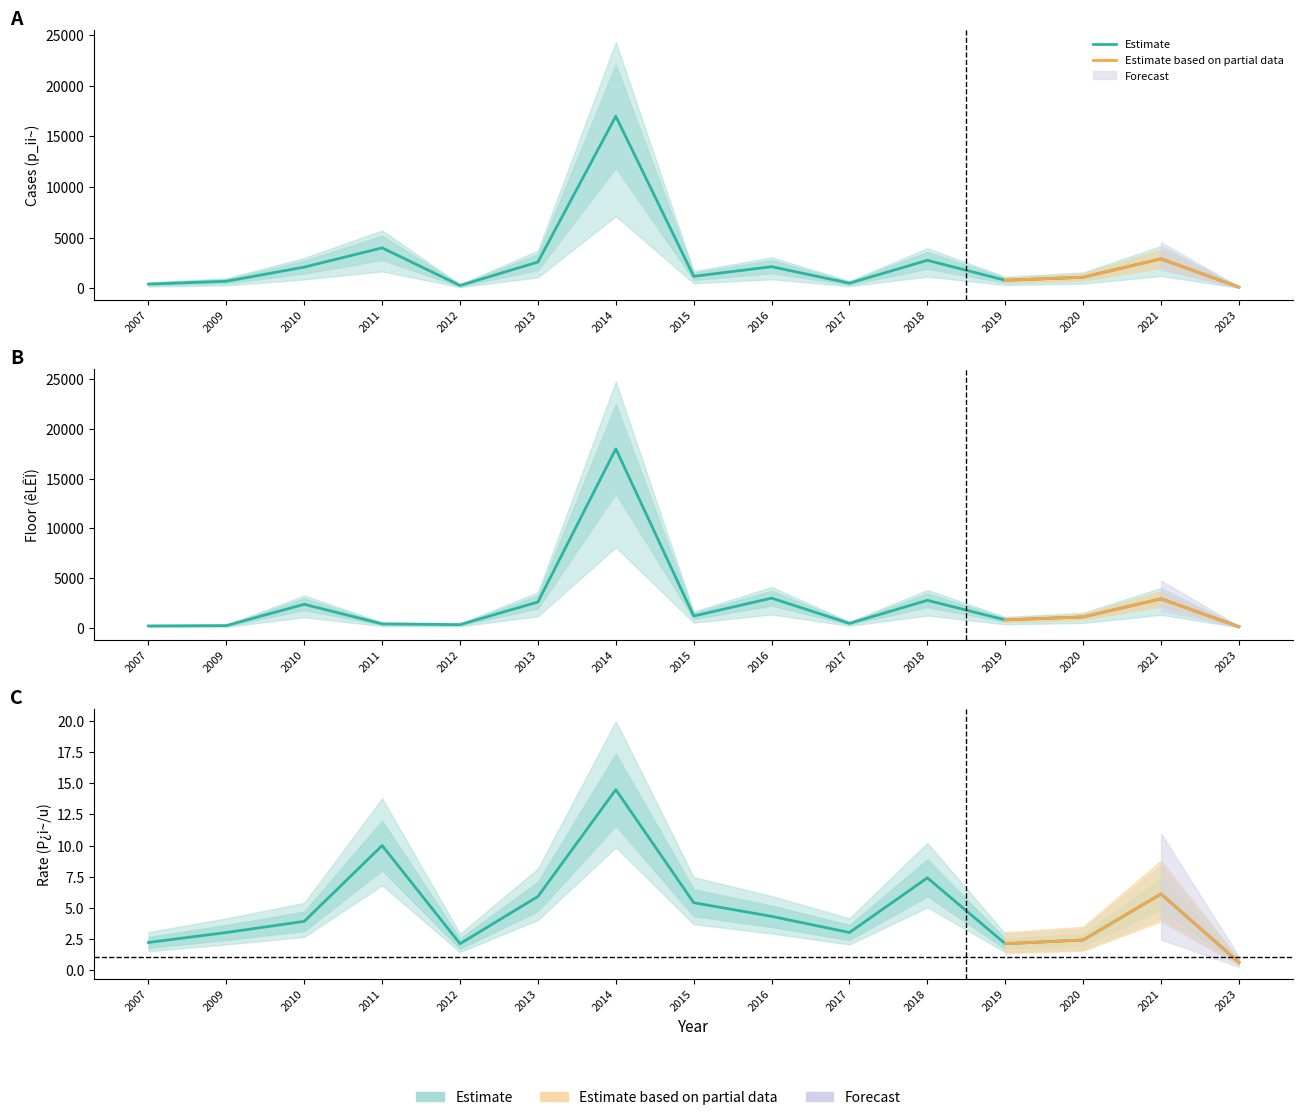

Reading left to right, list all the values displayed in this chart.

p_ii: 420.0	700.0	2100.0	4000.0	285.0	2600.0	17000.0	1190.0	2140.0	510.0	2770.0	800.0	1100.0	2920.0	120.0
floor: 195.0	230.0	2370.0	400.0	325.0	2602.0	18000.0	1190.0	2990.0	450.0	2770.0	800.0	1100.0	2920.0	120.0
rate: 2.2	3.0	3.9	10.0	2.1	5.9	14.5	5.4	4.3	3.0	7.4	2.1	2.4	6.1	0.6